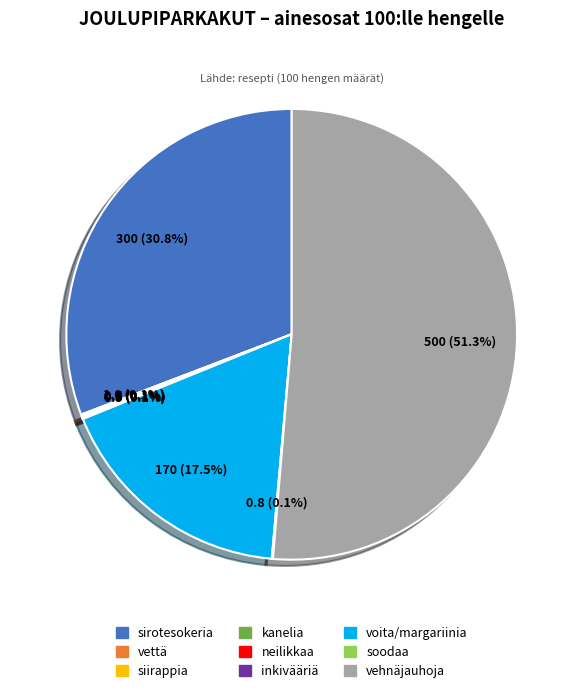

Which slice is the largest?

vehnäjauhoja